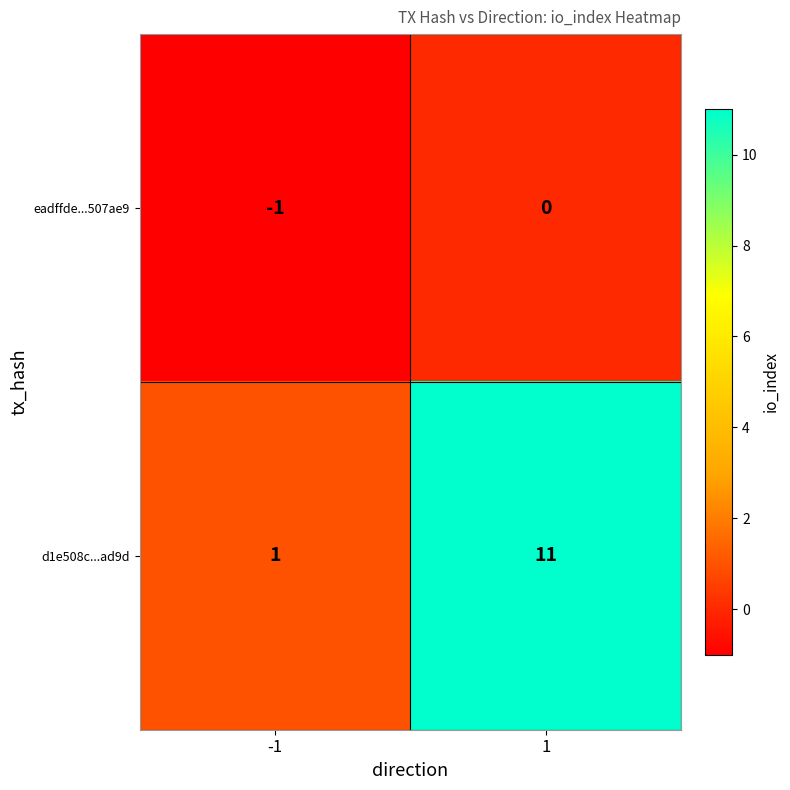

The value of eadffde...507ae9 at 1 is 1. True or false?

False